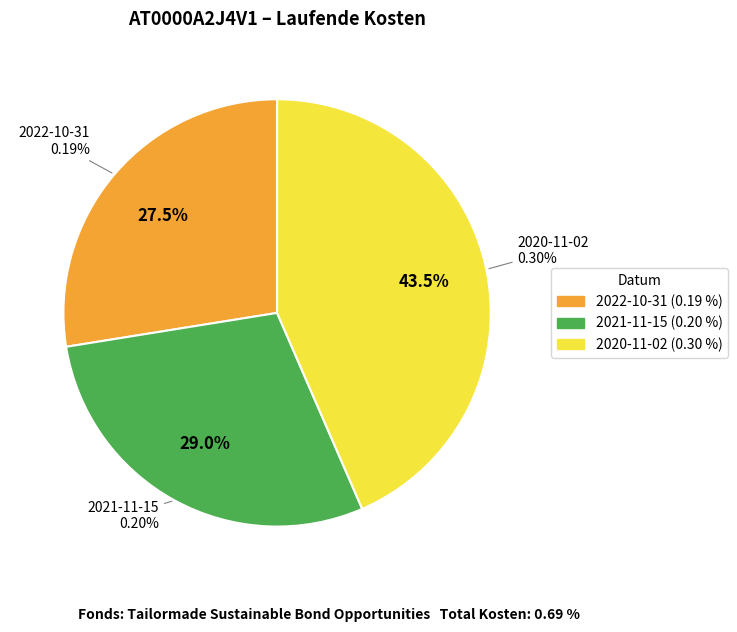

To the nearest percent, what portion does 2021-11-15 represent?

29%